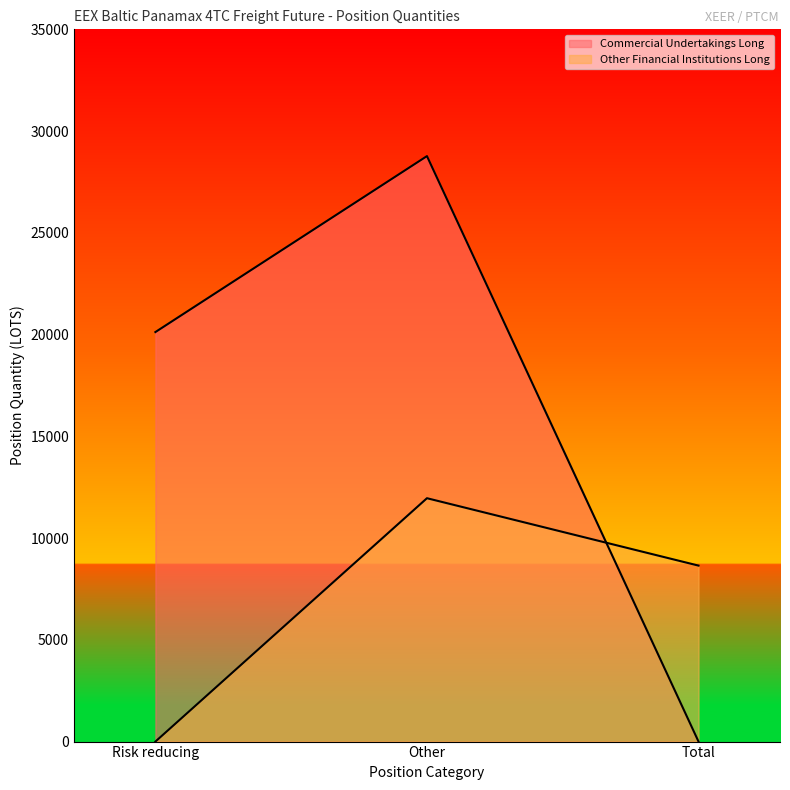

The Other Financial Institutions Long series shows 16405.5 at Other. True or false?

False